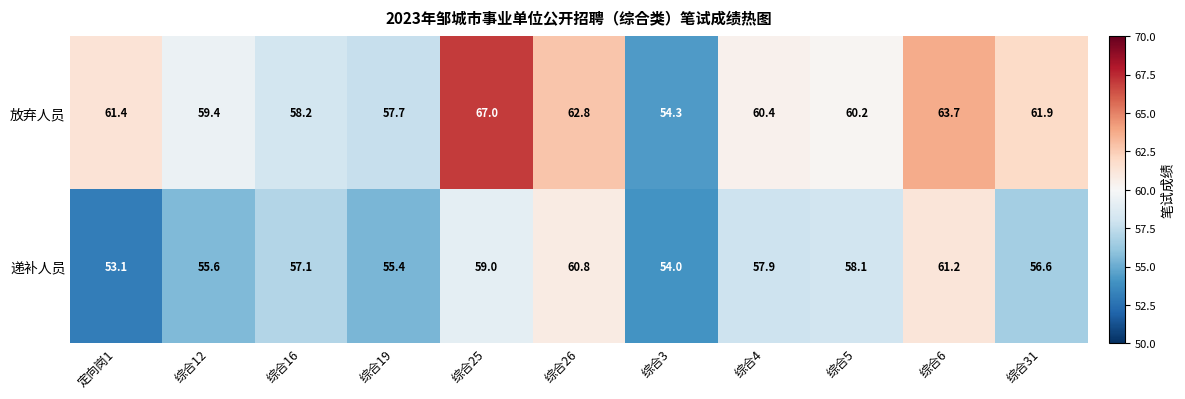

Read the 放弃人员 value at 综合26.

62.8